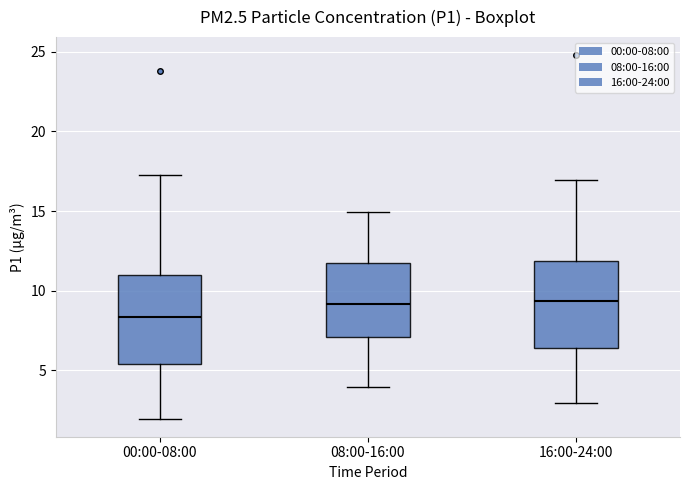

Reading left to right, read every box against the y-axis: the position of its median line, the range the box covers, and the ends of its whiskers. The values are not printed on the chart, so give them approximately, as read against the axis.

00:00-08:00: median 8.5, box 5.5 to 11.0, whiskers 2.0 to 17.5
08:00-16:00: median 9.0, box 7.0 to 12.0, whiskers 4.0 to 15.0
16:00-24:00: median 9.5, box 6.5 to 12.0, whiskers 3.0 to 17.0